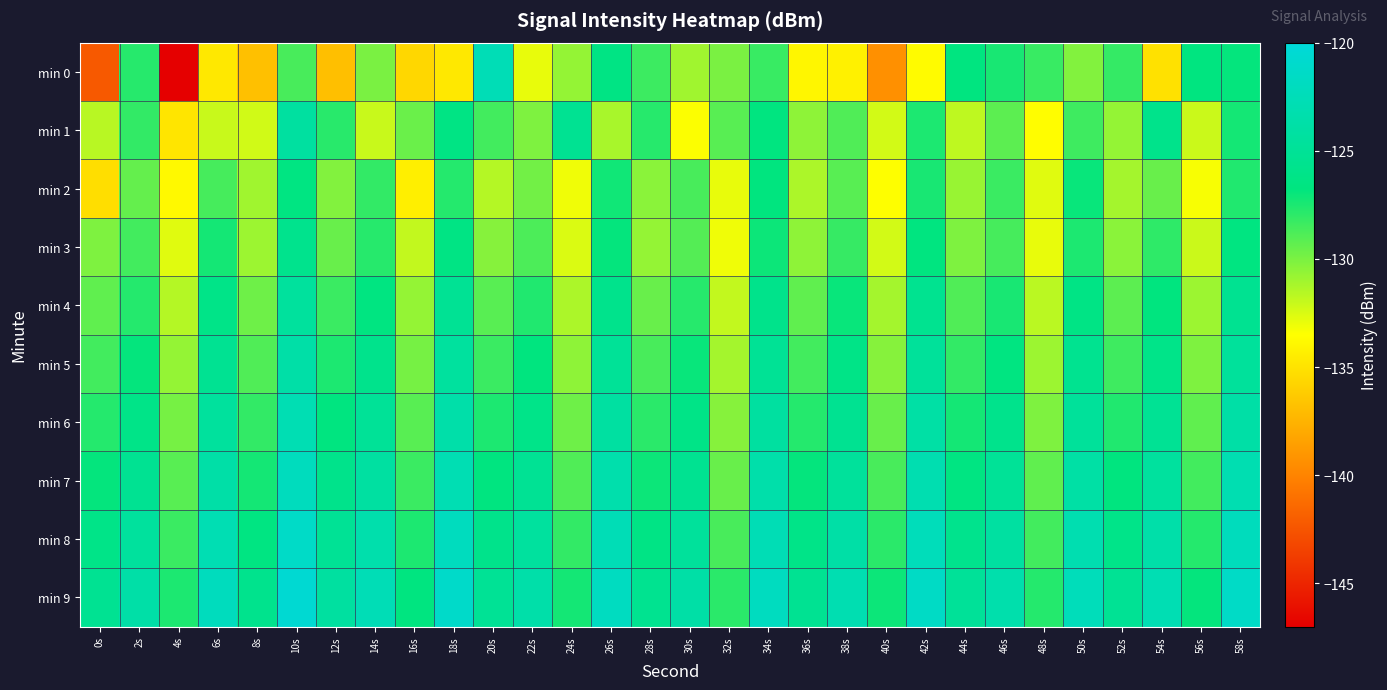

List the series in order of their peak value, lowest first.

min 2, min 3, min 4, min 1, min 5, min 6, min 0, min 7, min 8, min 9